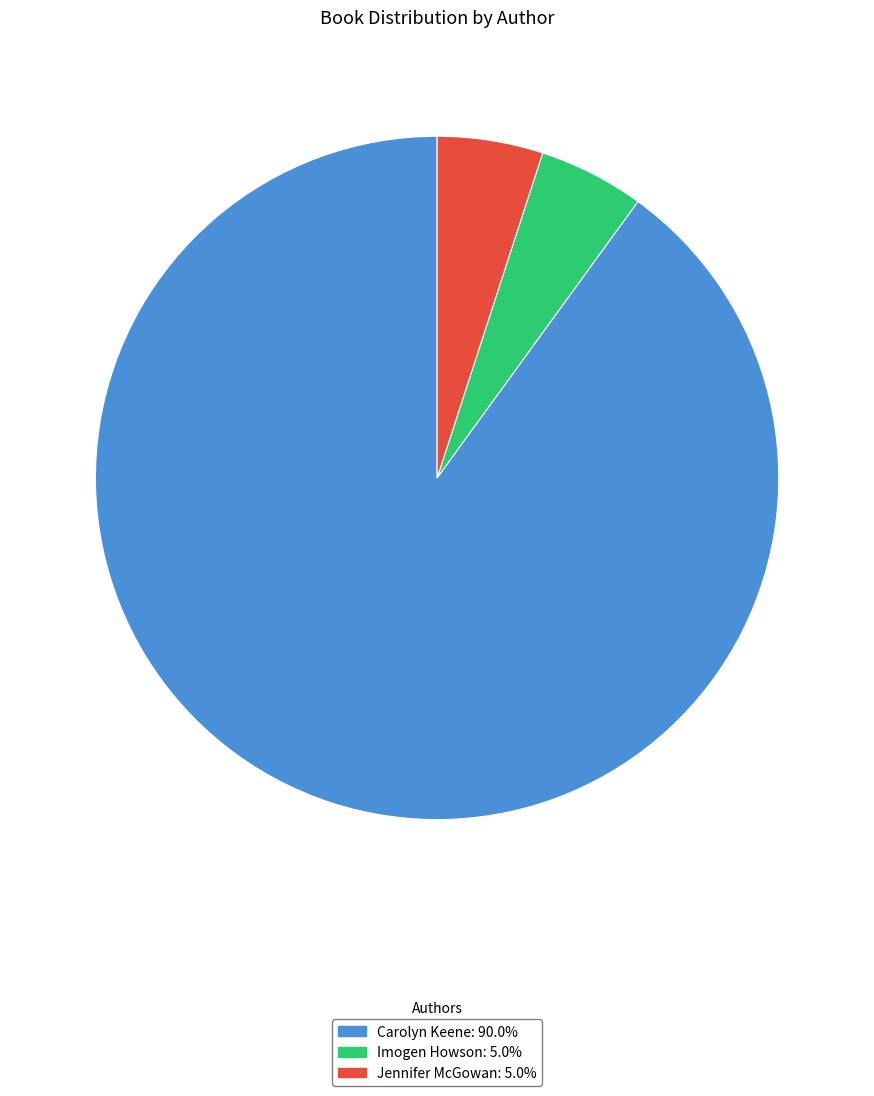

Is the sum of Imogen Howson and Jennifer McGowan greater than half?

No